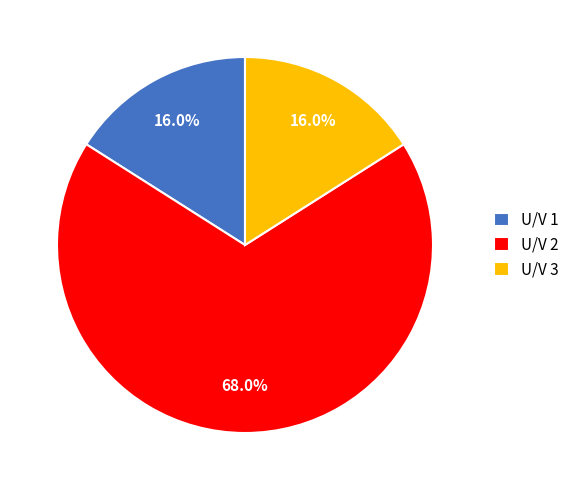

What is the ratio of the value at U/V 2 to the value at U/V 1?

4.2